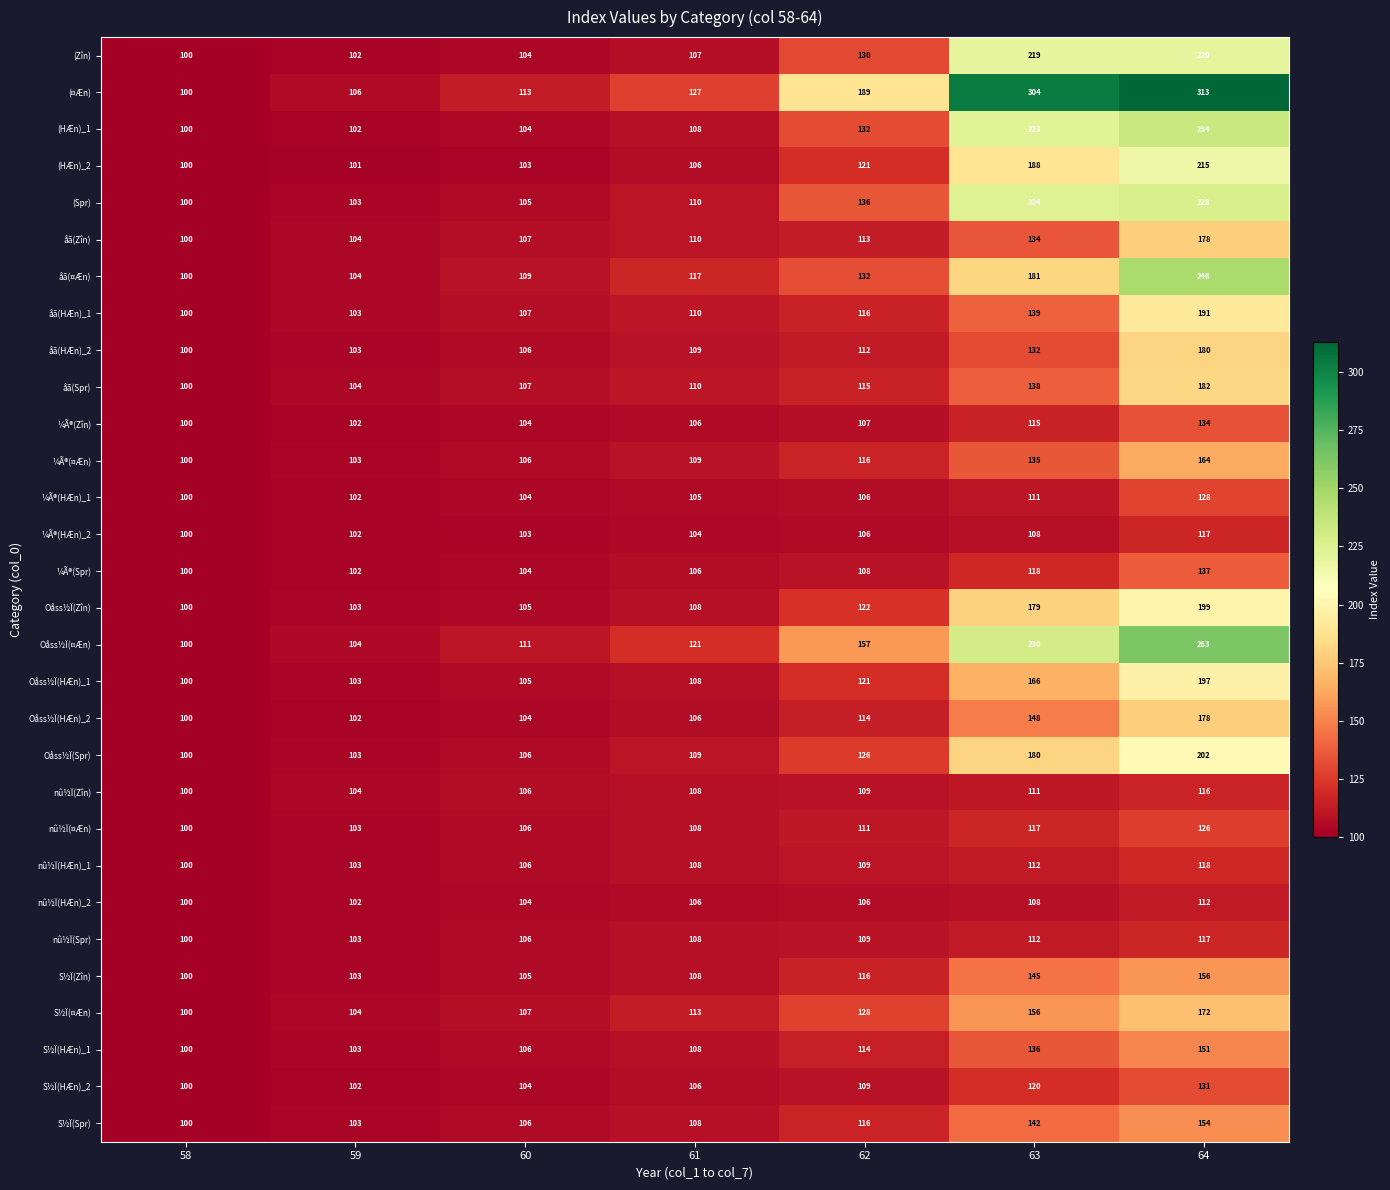

Where is Oåss½Ï(Spr) nearest to the value 151?

62